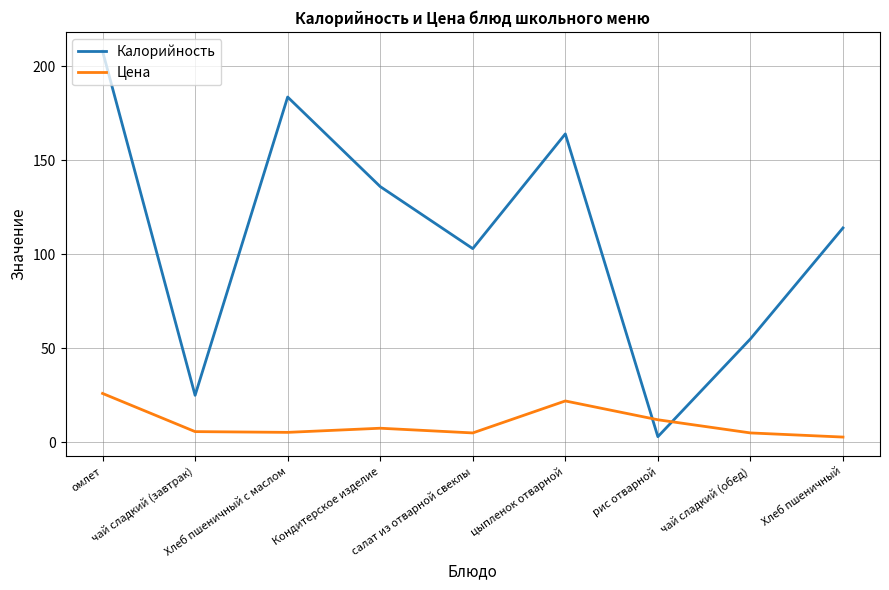

Which series has the largest total across all categories?

Калорийность